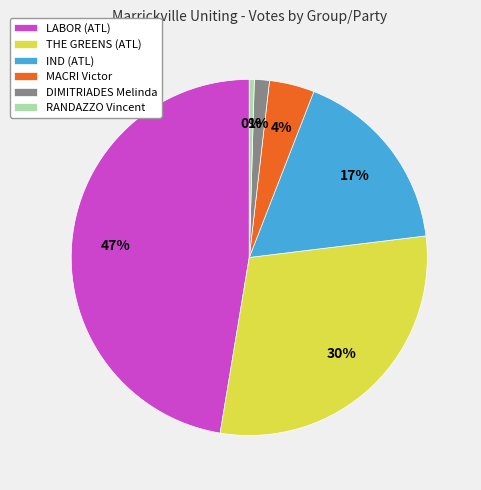

How many segments does this pie chart have?

6